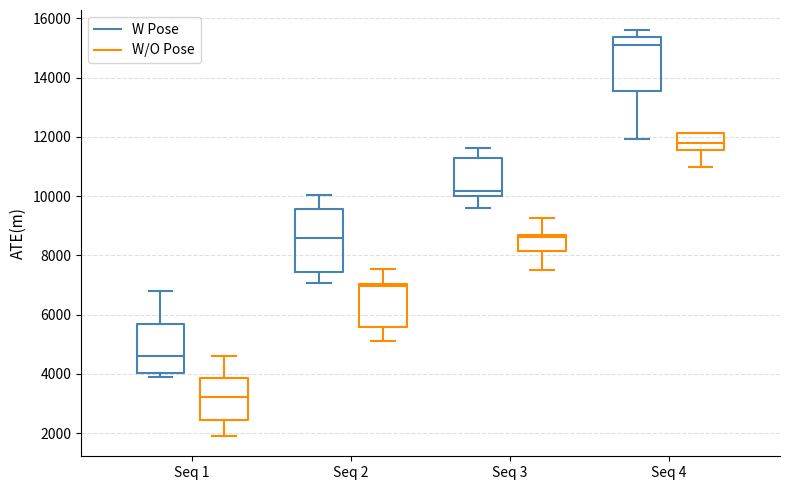

Reading left to right, transcribe this box plot: for each box, give where its median line is, the range the box spans, and where its two whiskers end, as read against the y-axis. The values are not printed on the chart, so give them approximately, as read against the axis.

Seq 1 (W Pose): median 4600, box 4000 to 5600, whiskers 3800 to 6800
Seq 1 (W/O Pose): median 3200, box 2400 to 3800, whiskers 2000 to 4600
Seq 2 (W Pose): median 8600, box 7400 to 9600, whiskers 7000 to 10000
Seq 2 (W/O Pose): median 7000 (just below the box's upper edge), box 5600 to 7000, whiskers 5200 to 7600
Seq 3 (W Pose): median 10200, box 10000 to 11200, whiskers 9600 to 11600
Seq 3 (W/O Pose): median 8600 (just below the box's upper edge), box 8200 to 8600, whiskers 7600 to 9200
Seq 4 (W Pose): median 15000, box 13600 to 15400, whiskers 12000 to 15600
Seq 4 (W/O Pose): median 11800, box 11600 to 12200, whiskers 11000 to 12200